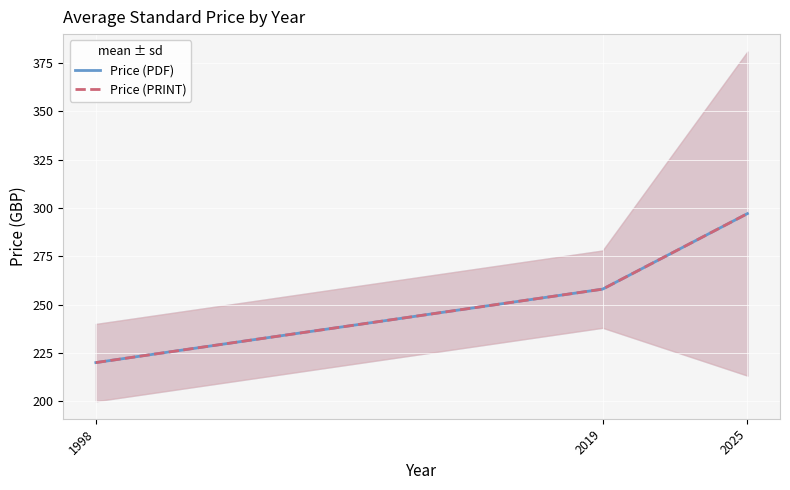

Which series has the widest spread of values?

Price (PDF)